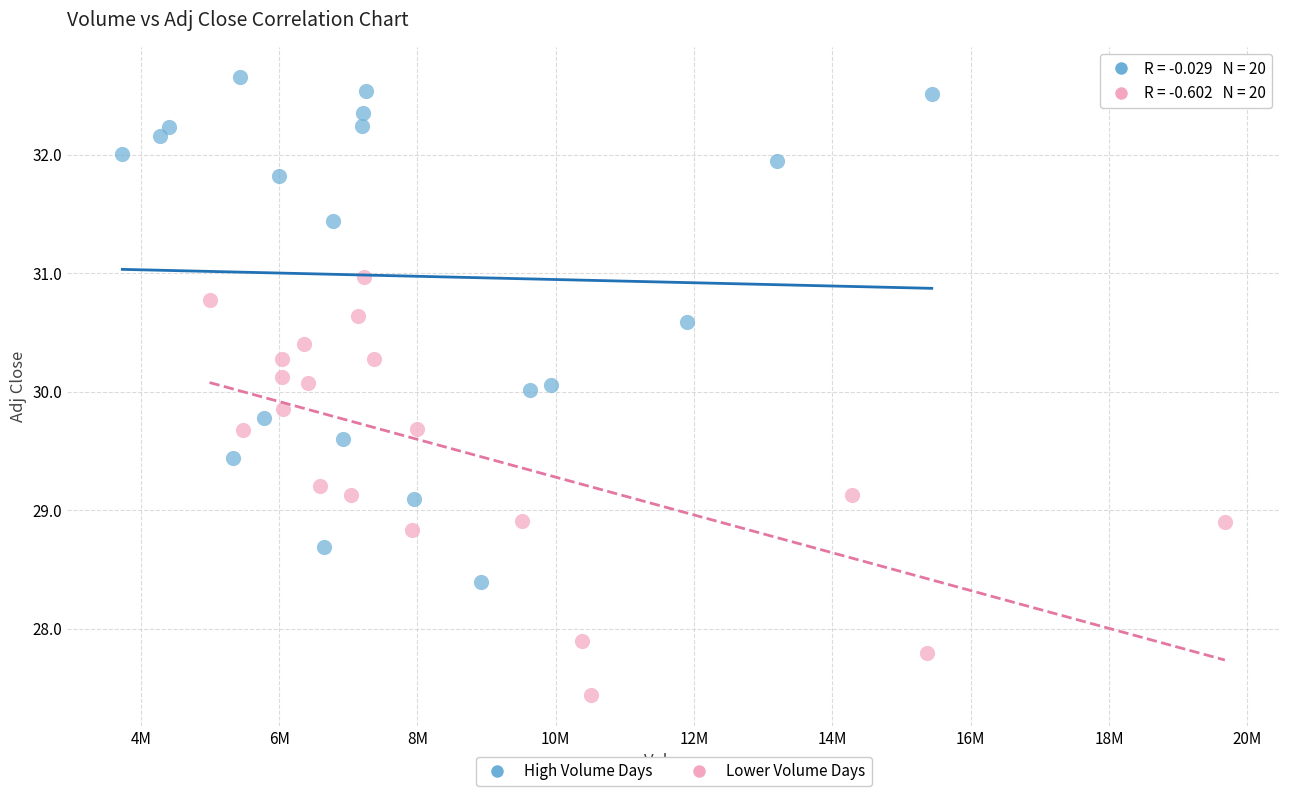

Which series reaches the minimum Y coordinate?

Lower Volume Days